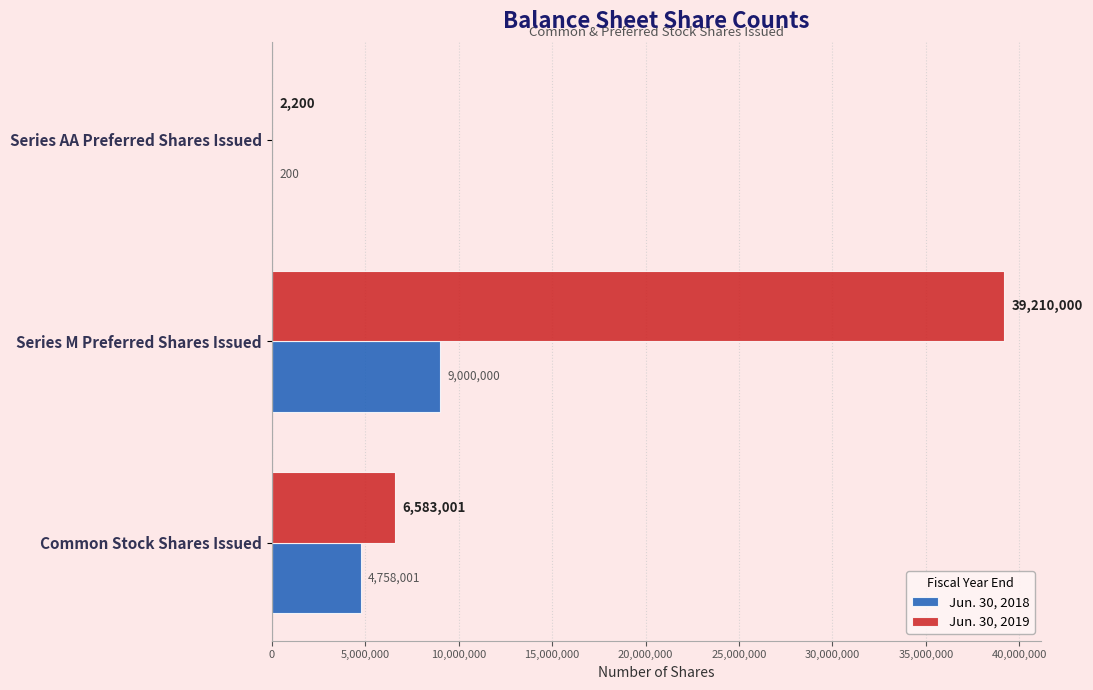

What is the maximum value shown in the chart?

39210000